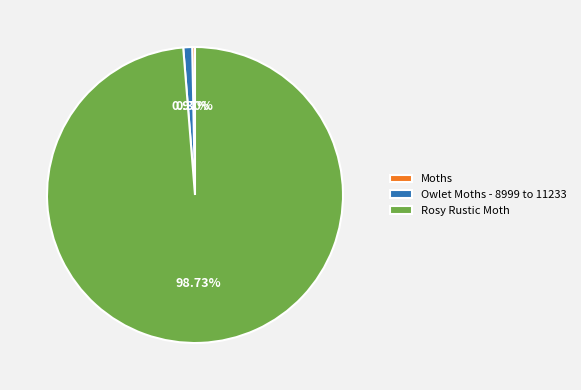

To the nearest percent, what is the difference between the Owlet Moths - 8999 to 11233 and Rosy Rustic Moth slice percentages?

98%